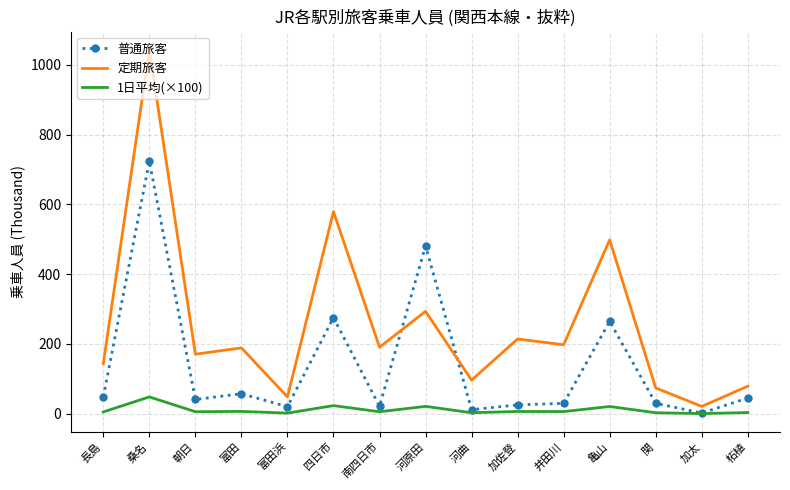

List the series in order of their overall mean, lowest first.

1日平均(×100), 普通旅客, 定期旅客